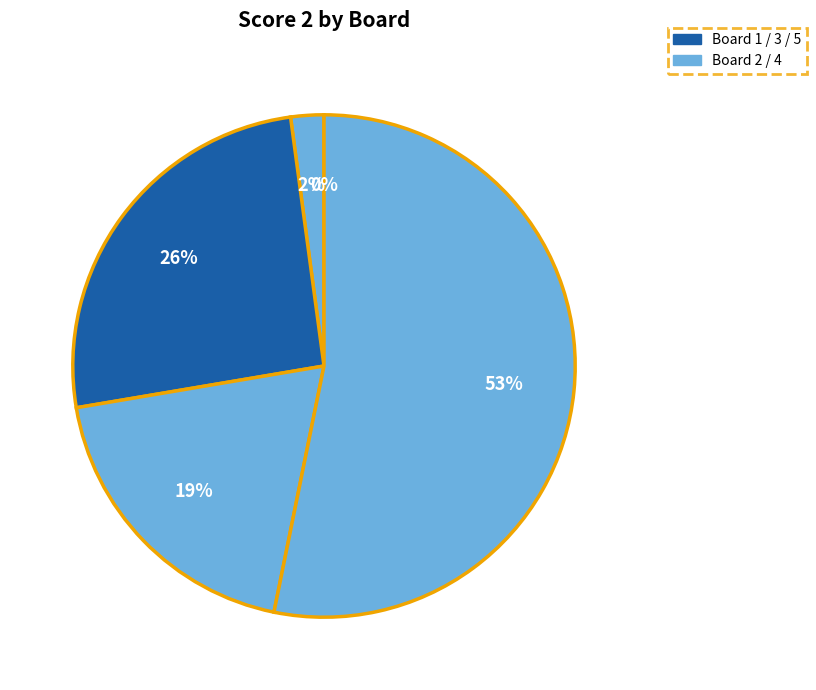

Does any single category account for the majority?

Yes